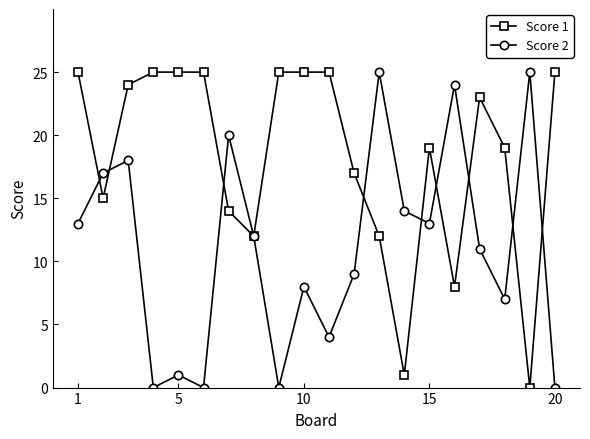

What is the value of the Score 2 point at the 14th from the left?

14